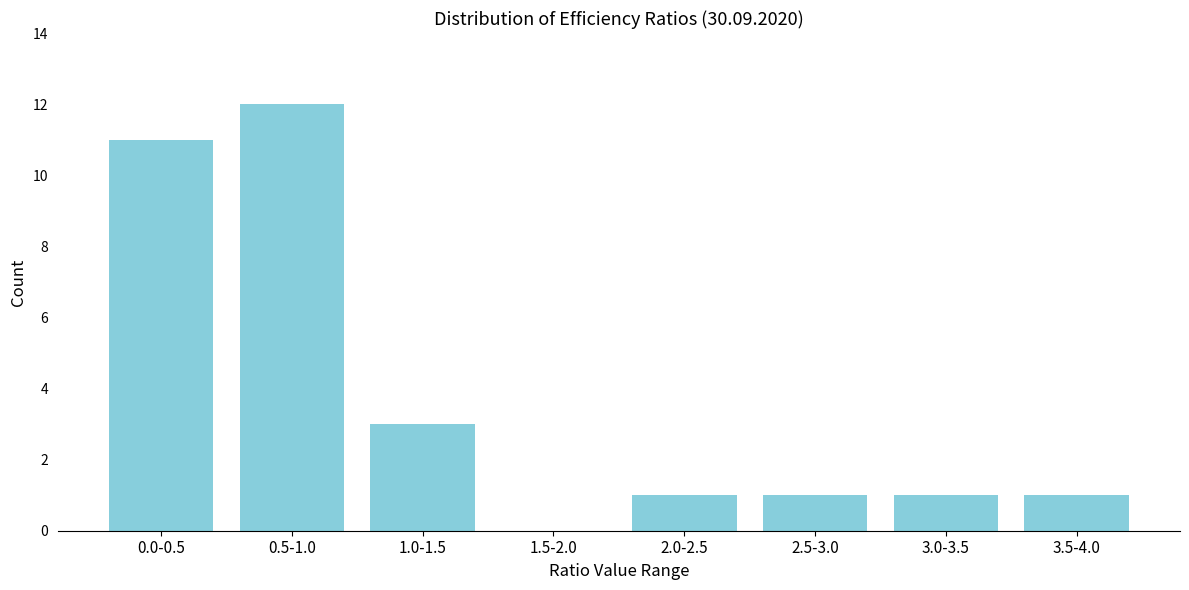

Reading right to left, what are all the values shown in this chart?

3.5-4.0=1	3.0-3.5=1	2.5-3.0=1	2.0-2.5=1	1.5-2.0=0	1.0-1.5=3	0.5-1.0=12	0.0-0.5=11